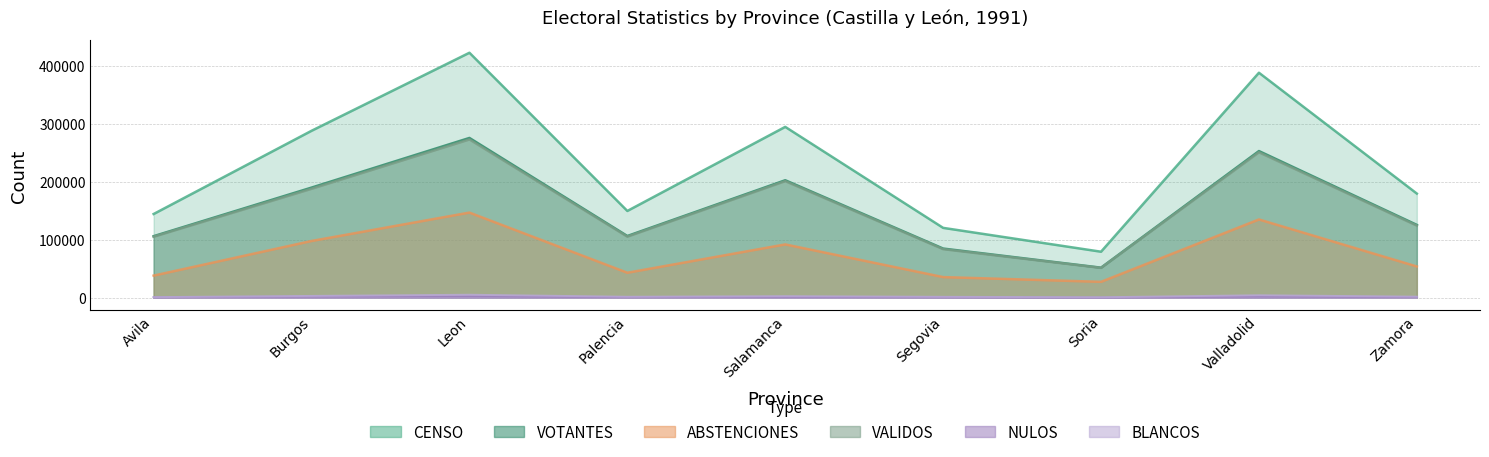

At which category is the sum across all series the highest?

Leon